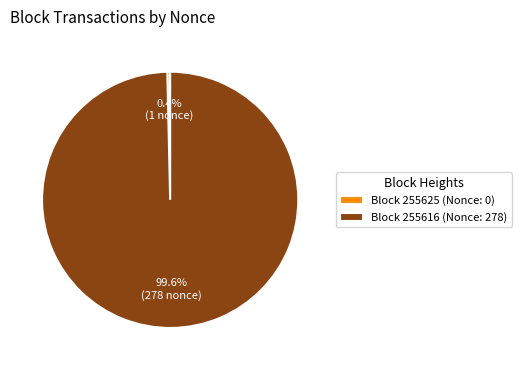

Which slice is the largest?

Block 255616 (Nonce: 278)